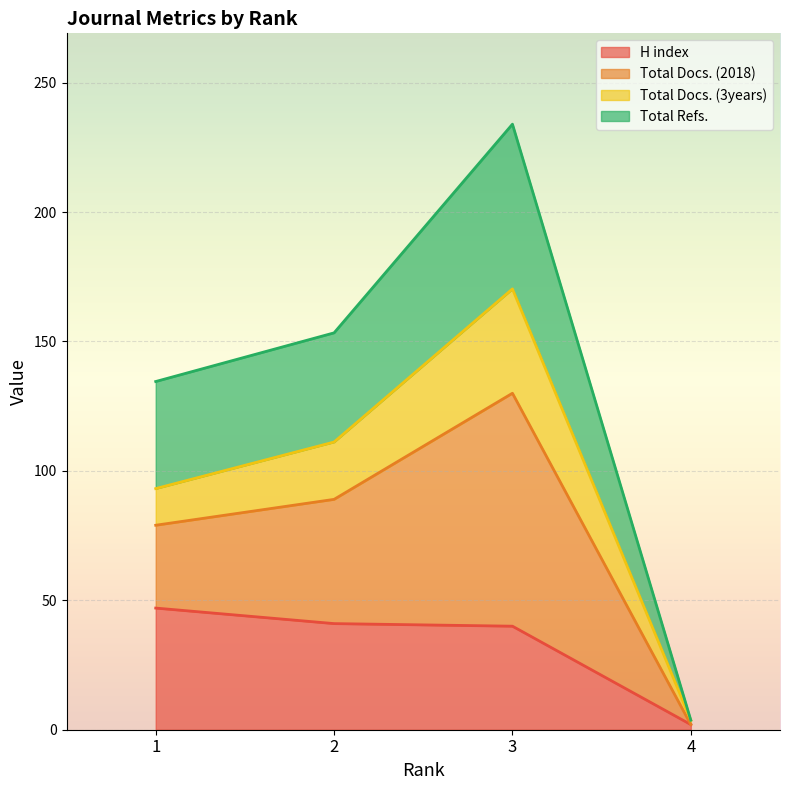

What is the maximum value for H index?

47.0